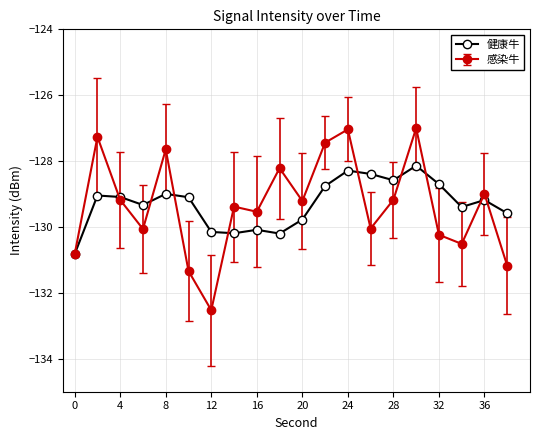

What is the value of the 健康牛 point at the 8th from the left?

-130.2